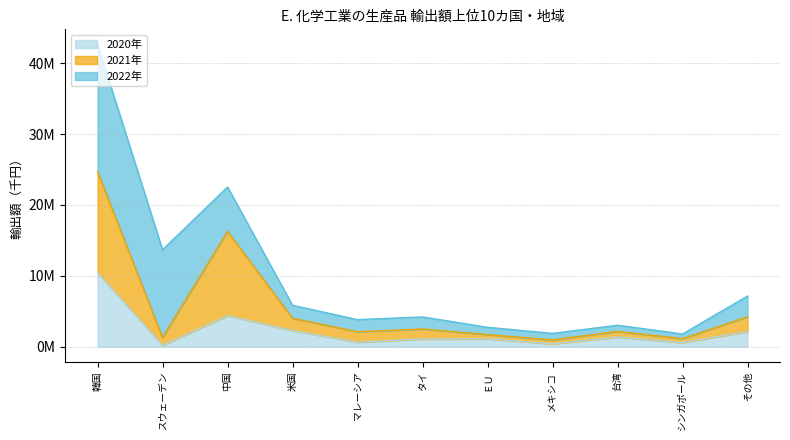

Between スウェーデン and 米国, which is larger?

米国